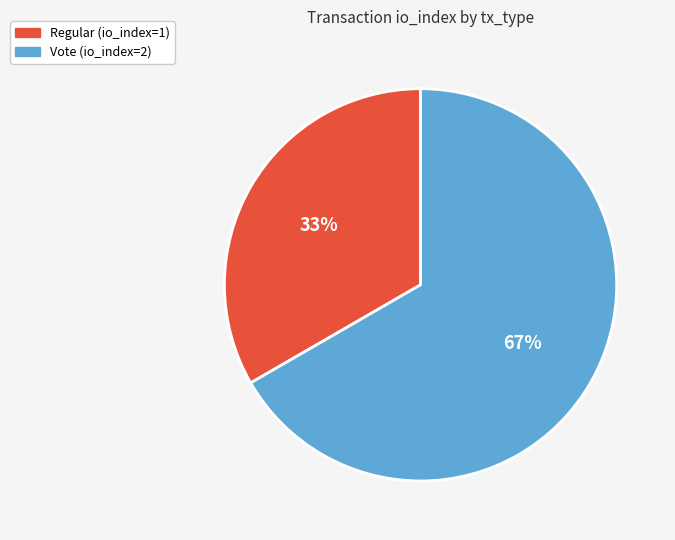

Count the number of slices in the pie.

2